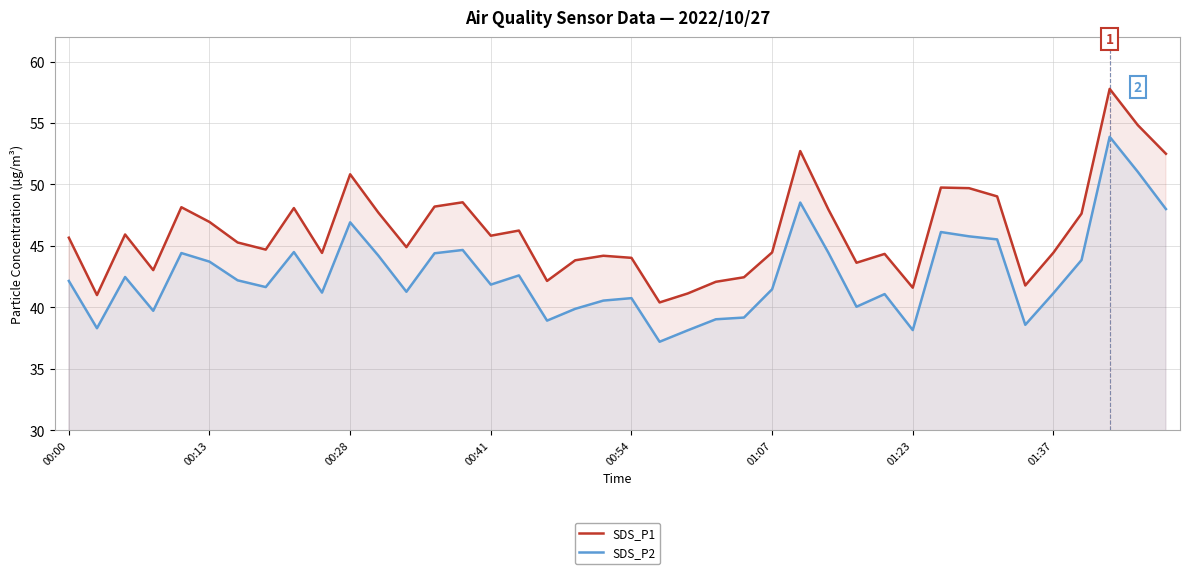

How many categories are shown in the chart?

40